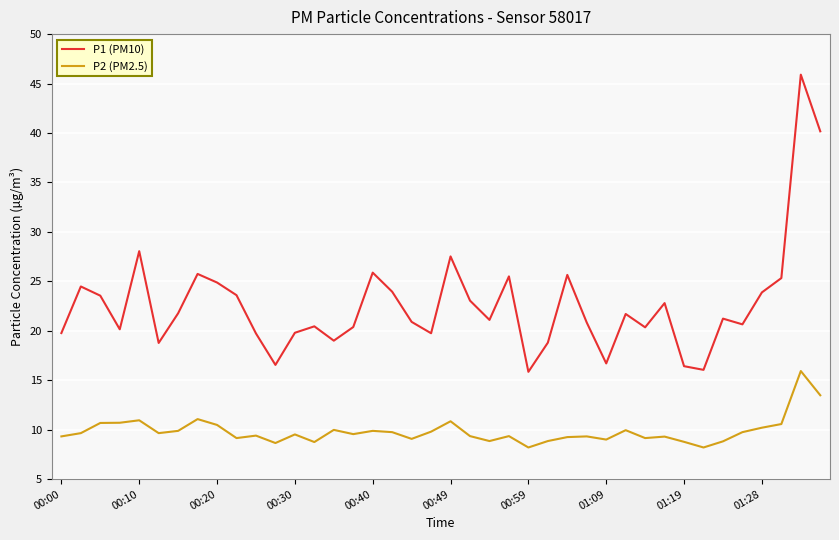

Rank the series by their average value, from lowest to highest.

P2 (PM2.5), P1 (PM10)